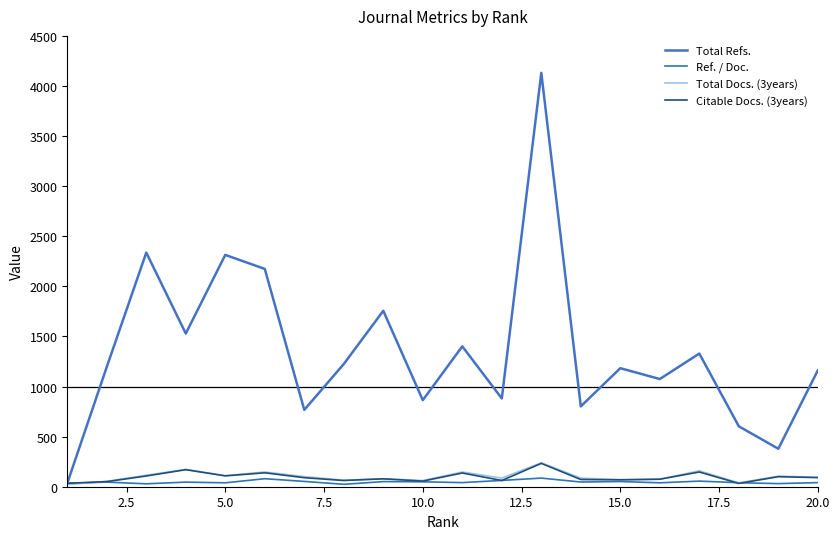

At how many categories does at least one series exceed 3523?

1